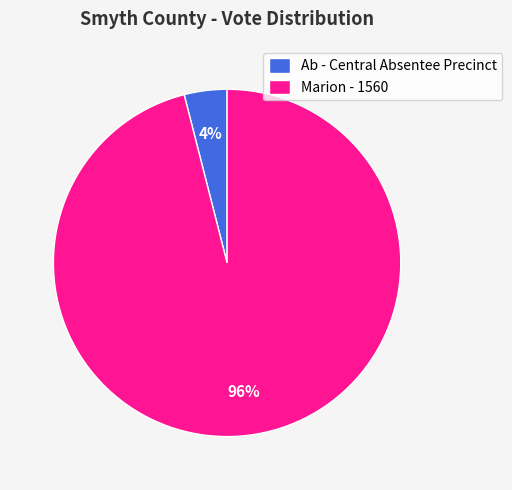

Combined, do Marion - 1560 and Ab - Central Absentee Precinct account for over 50%?

Yes